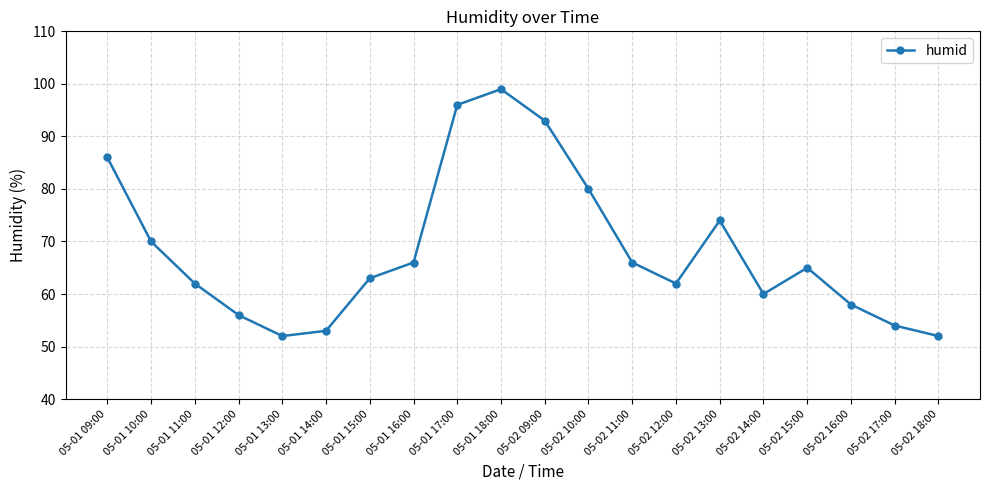

What is the difference between the values at 05-02 10:00 and 05-01 15:00?

17